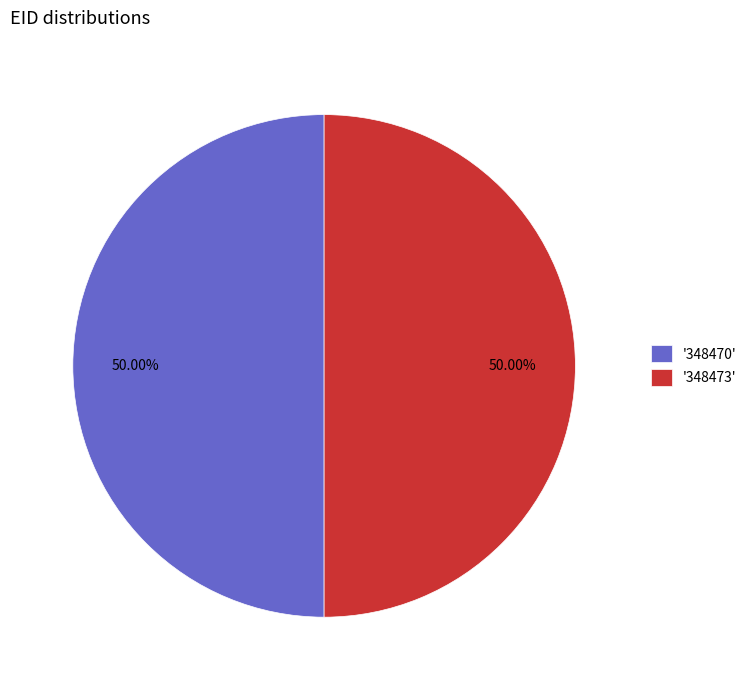

What is the ratio of the value at '348470' to the value at '348473'?

1.0